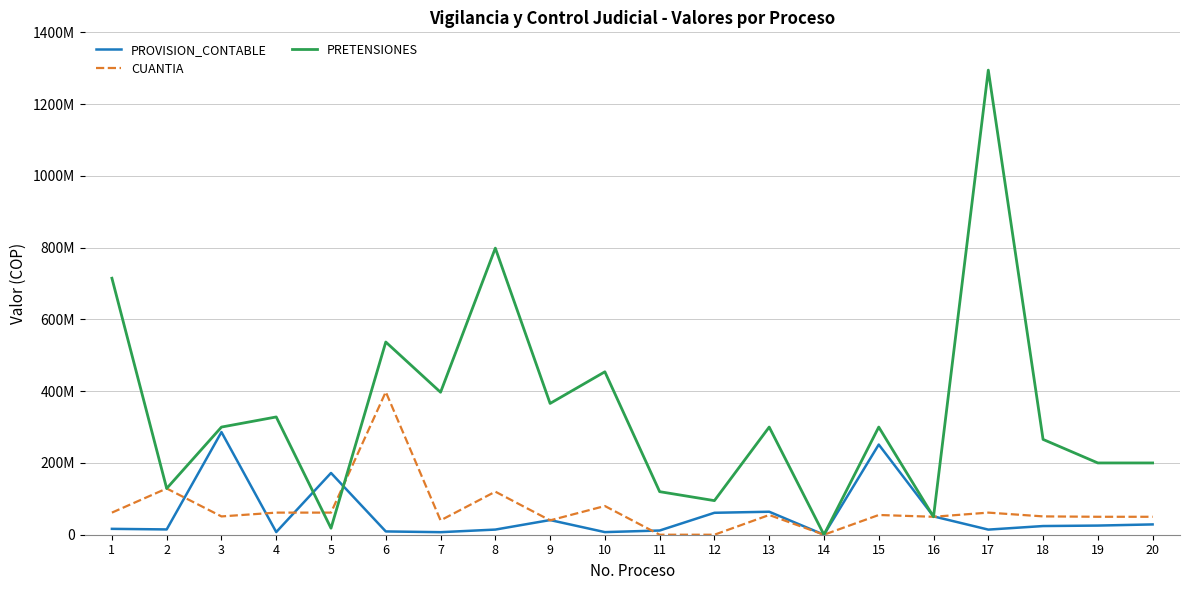

At which category does PRETENSIONES reach its first local valley?

2